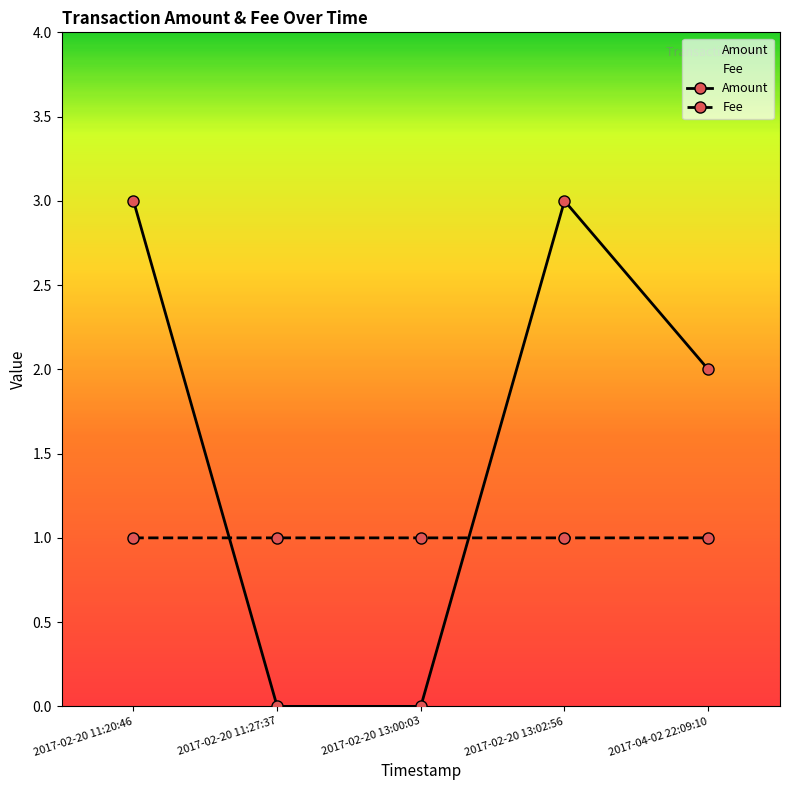

What is the average value of the Amount series?

1.6